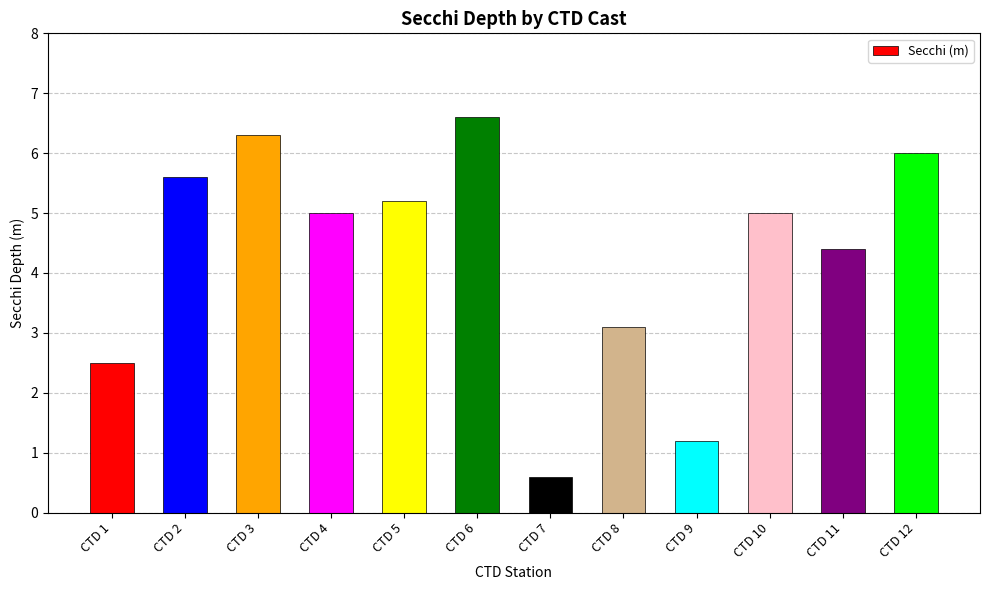

The chart shows a value of 2.5 at CTD 1. True or false?

True